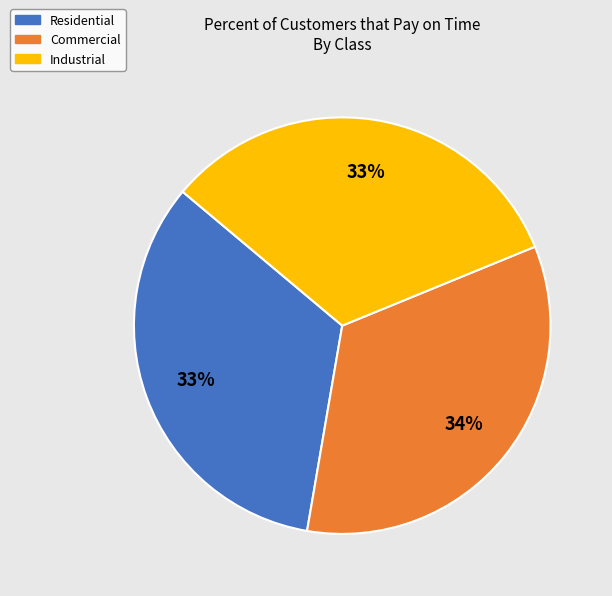

To the nearest percent, what portion does Residential represent?

33%